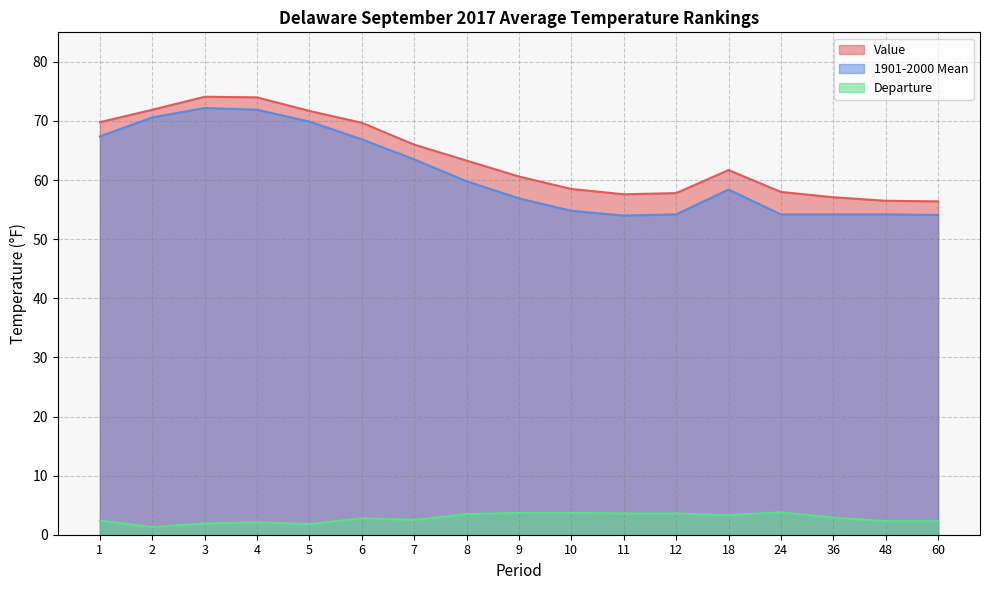

What is the sum of all 1901-2000 Mean values?

1037.2